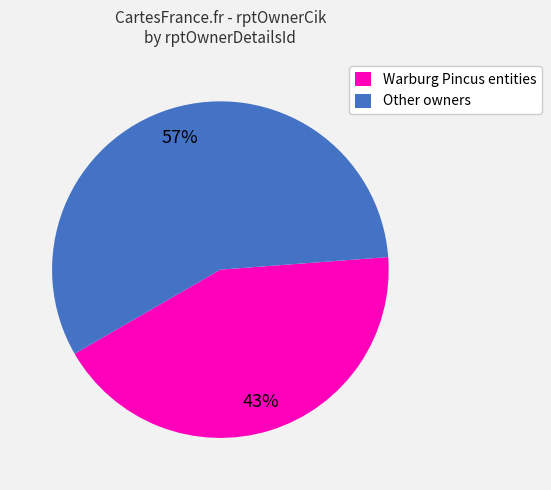

What is the smallest slice in the pie chart?

Warburg Pincus entities